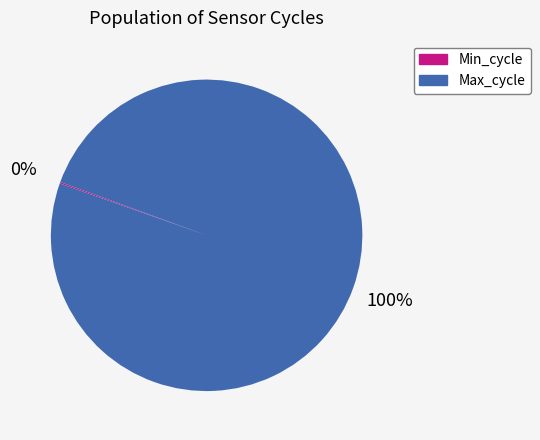

To the nearest percent, what portion does Max_cycle represent?

100%